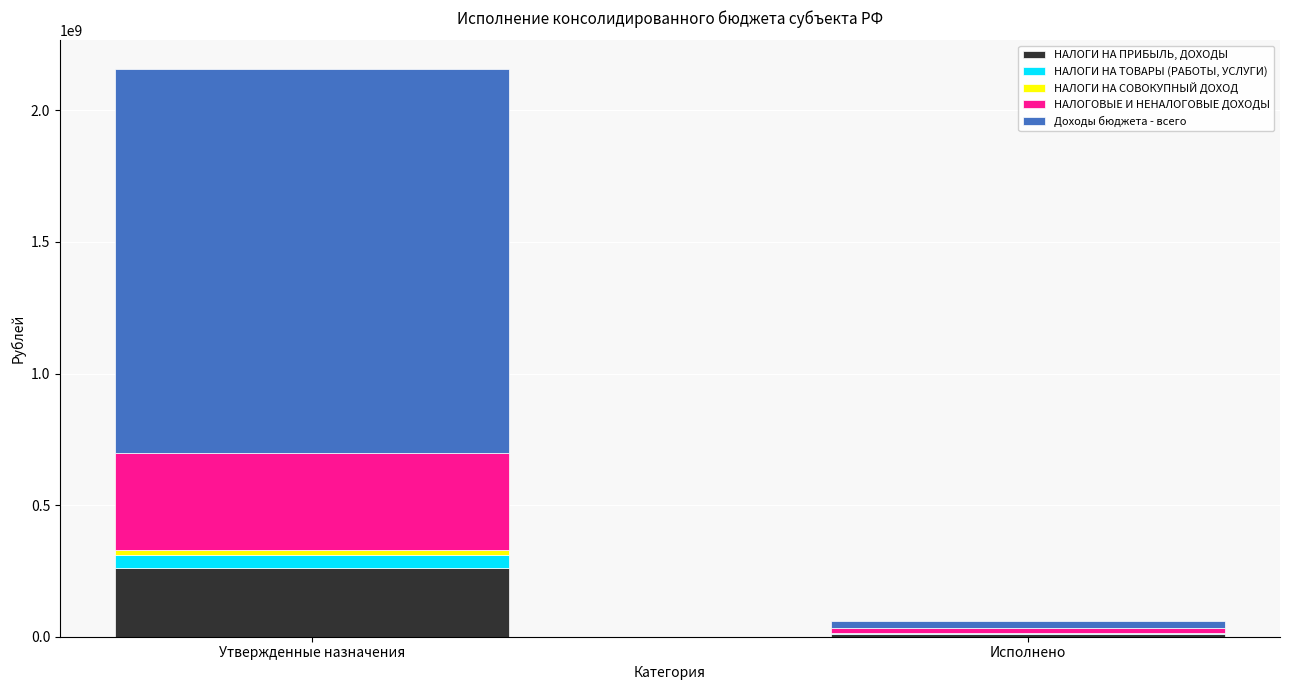

What is the sum of all НАЛОГИ НА ПРИБЫЛЬ, ДОХОДЫ values?

272275154.7